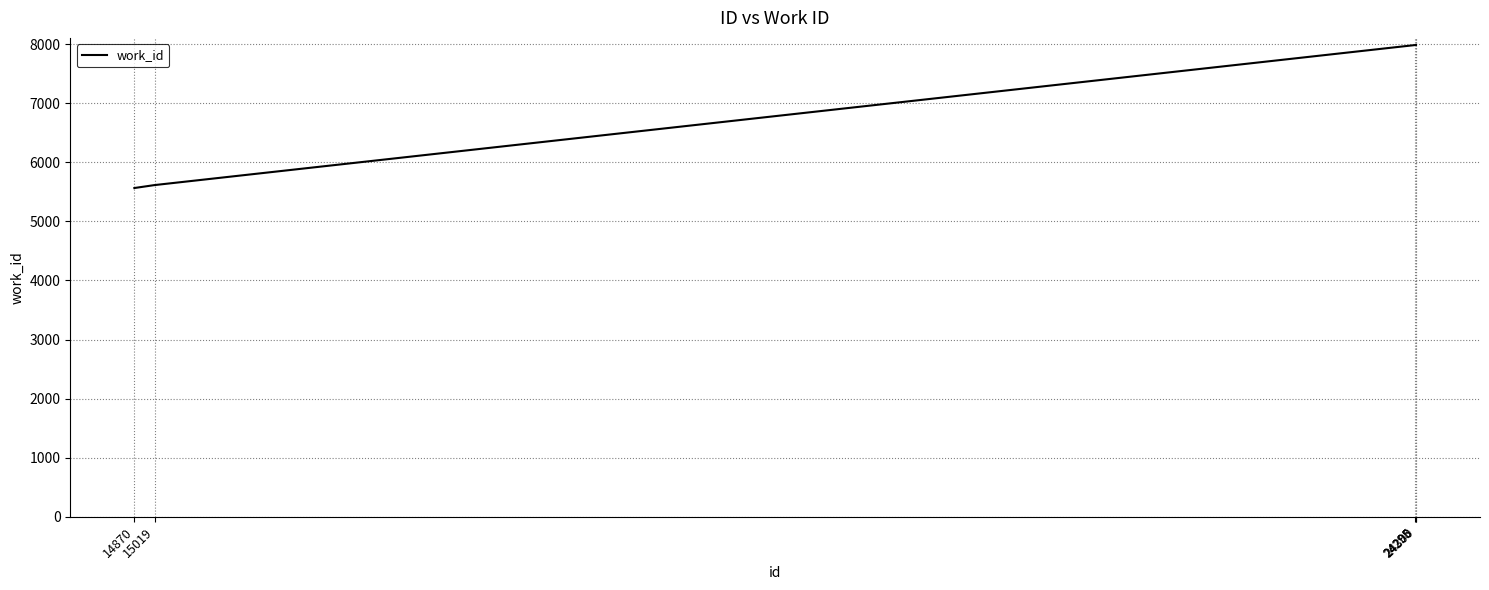

Reading left to right, transcribe all the data shown in this chart.

5564	5614	7984	7984	7984